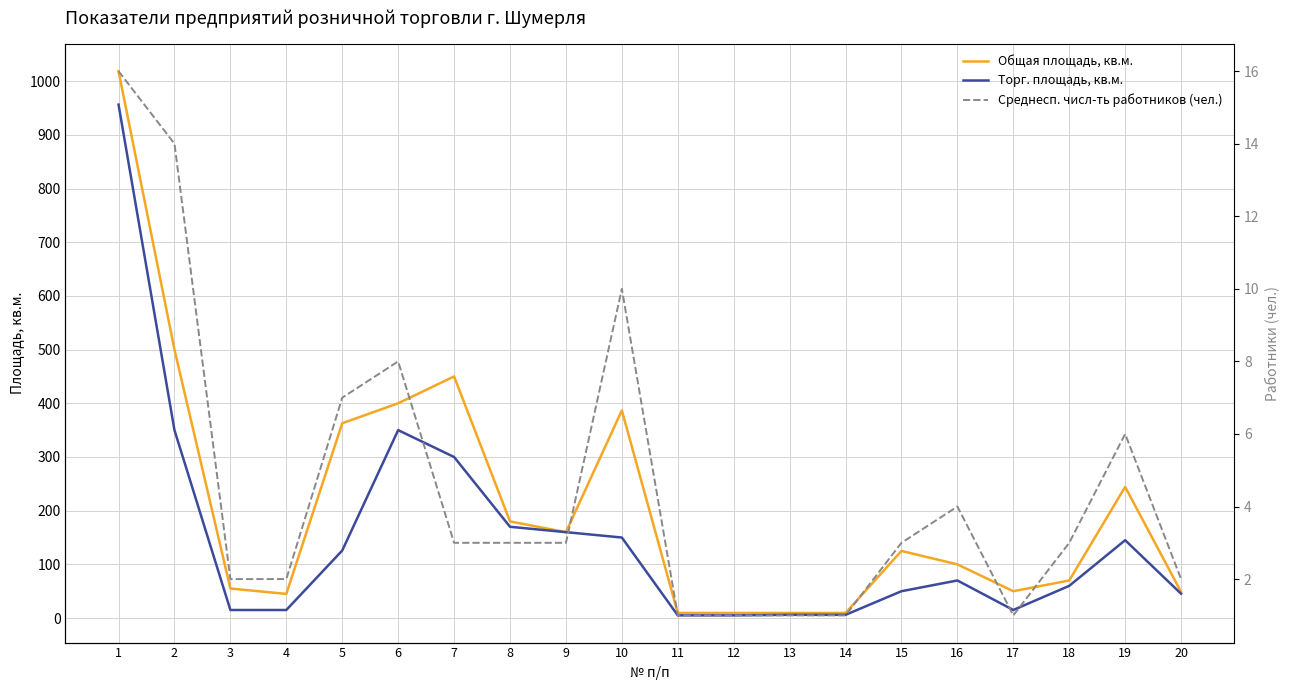

Count the number of data series in this chart.

3